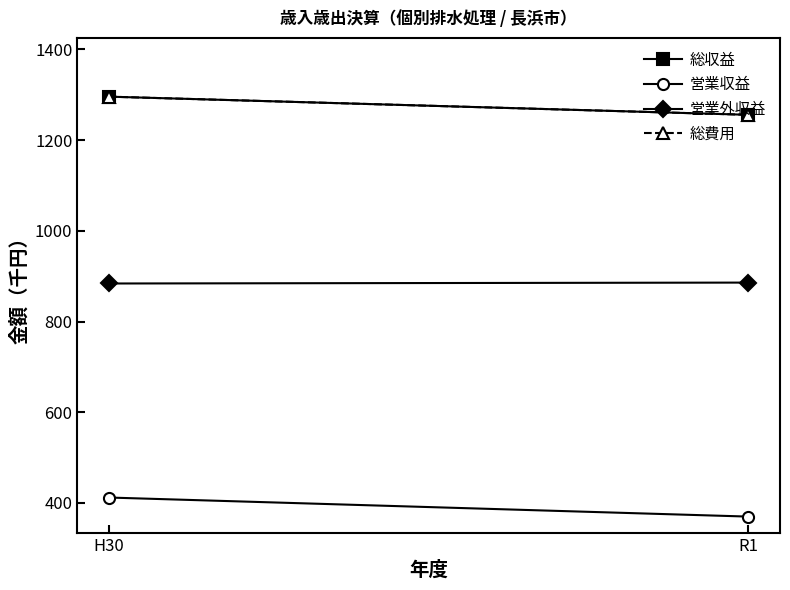

Reading left to right, extract all data points from this chart.

総収益: H30=1296	R1=1256
営業収益: H30=412	R1=370
営業外収益: H30=884	R1=886
総費用: H30=1296	R1=1256